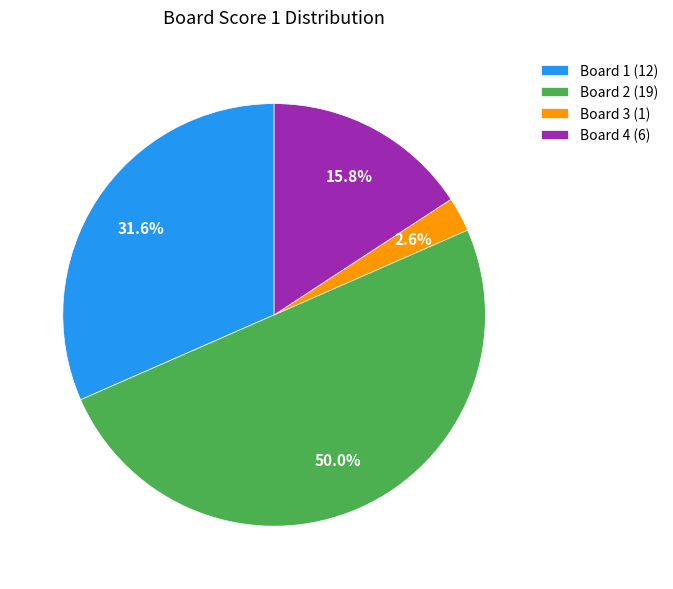

Does Board 3 (1) represent more than half of the total?

No